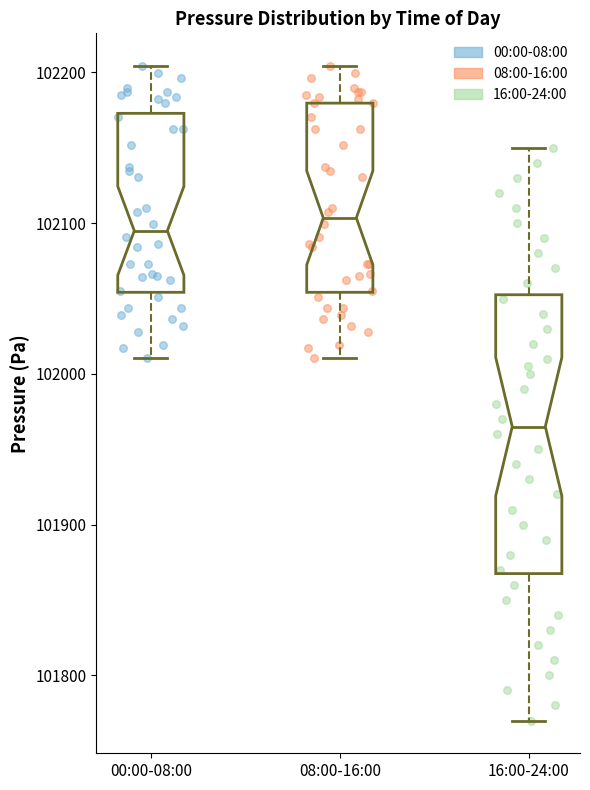

Which box is the tallest, from its lower edge to its upper edge?

16:00-24:00